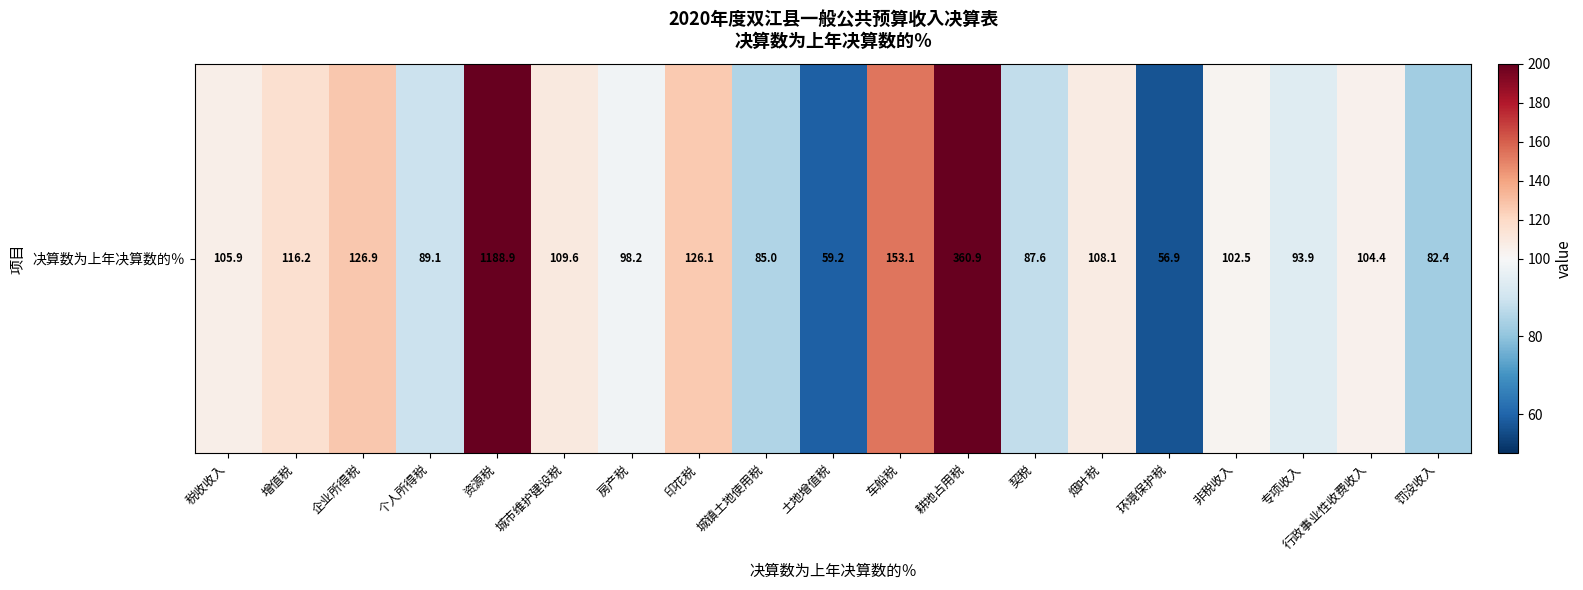

At which label does the data first exceed 104?

税收收入